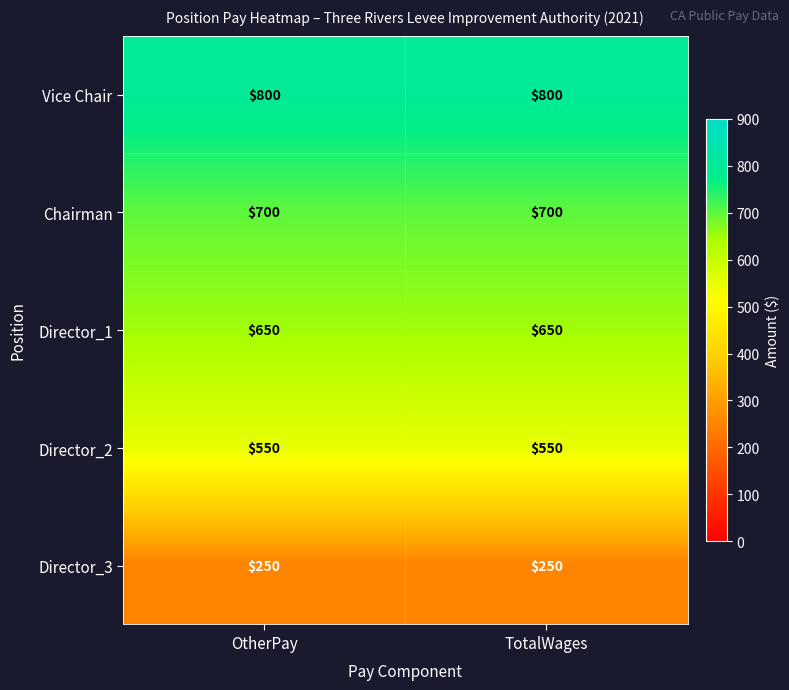

What is the minimum value shown in the chart?

250